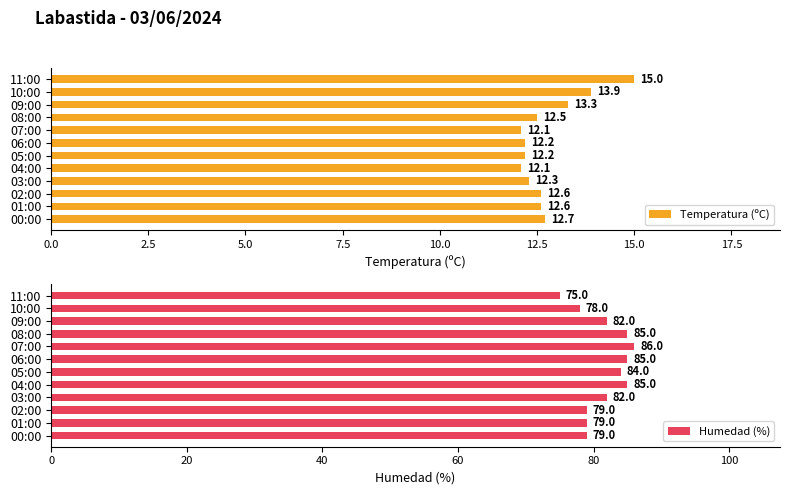

Which category has the highest value in the Temperatura (ºC) series?

11:00